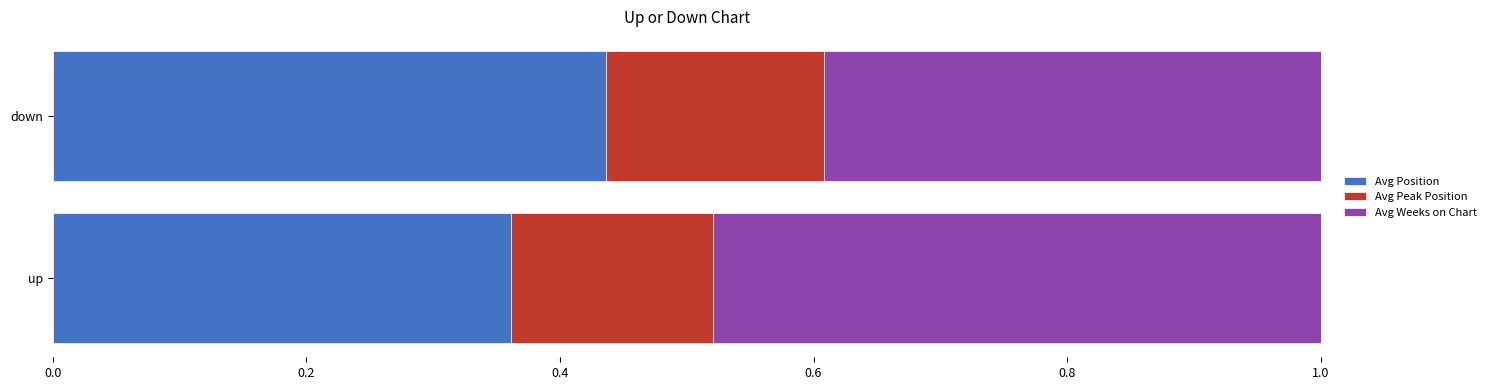

True or false: Avg Position has a value of 0.2 at down.

False